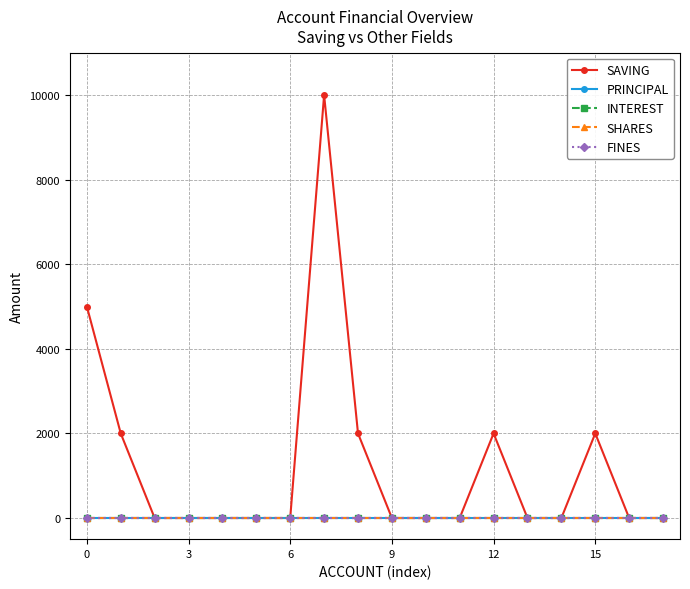

Is this an area chart (filled region under the line)?

No